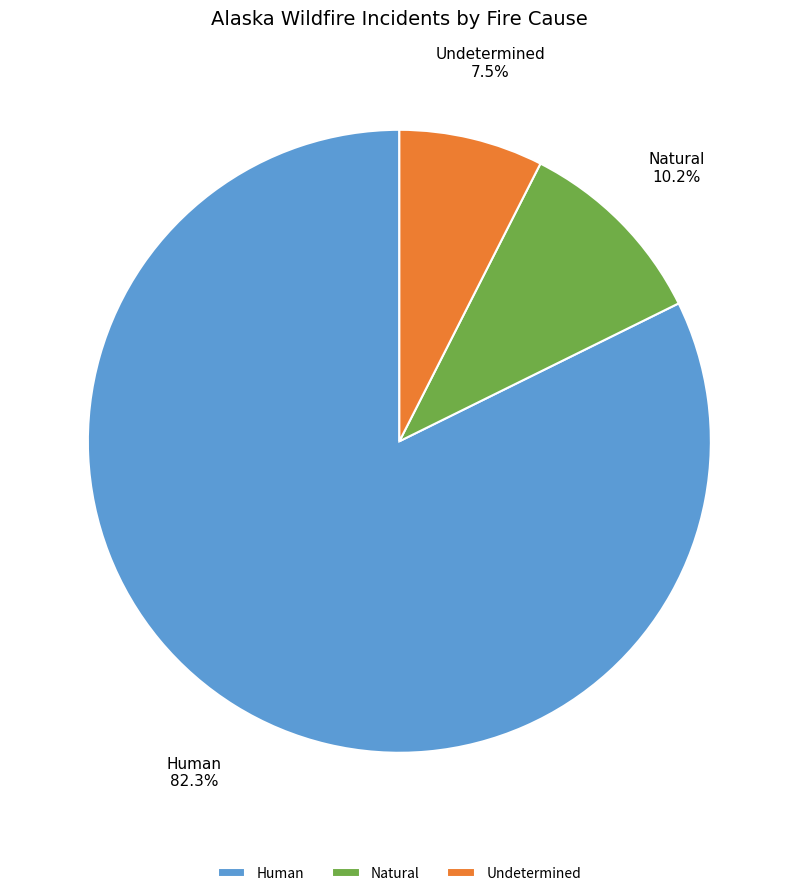

Which slice represents more than half of the pie?

Human